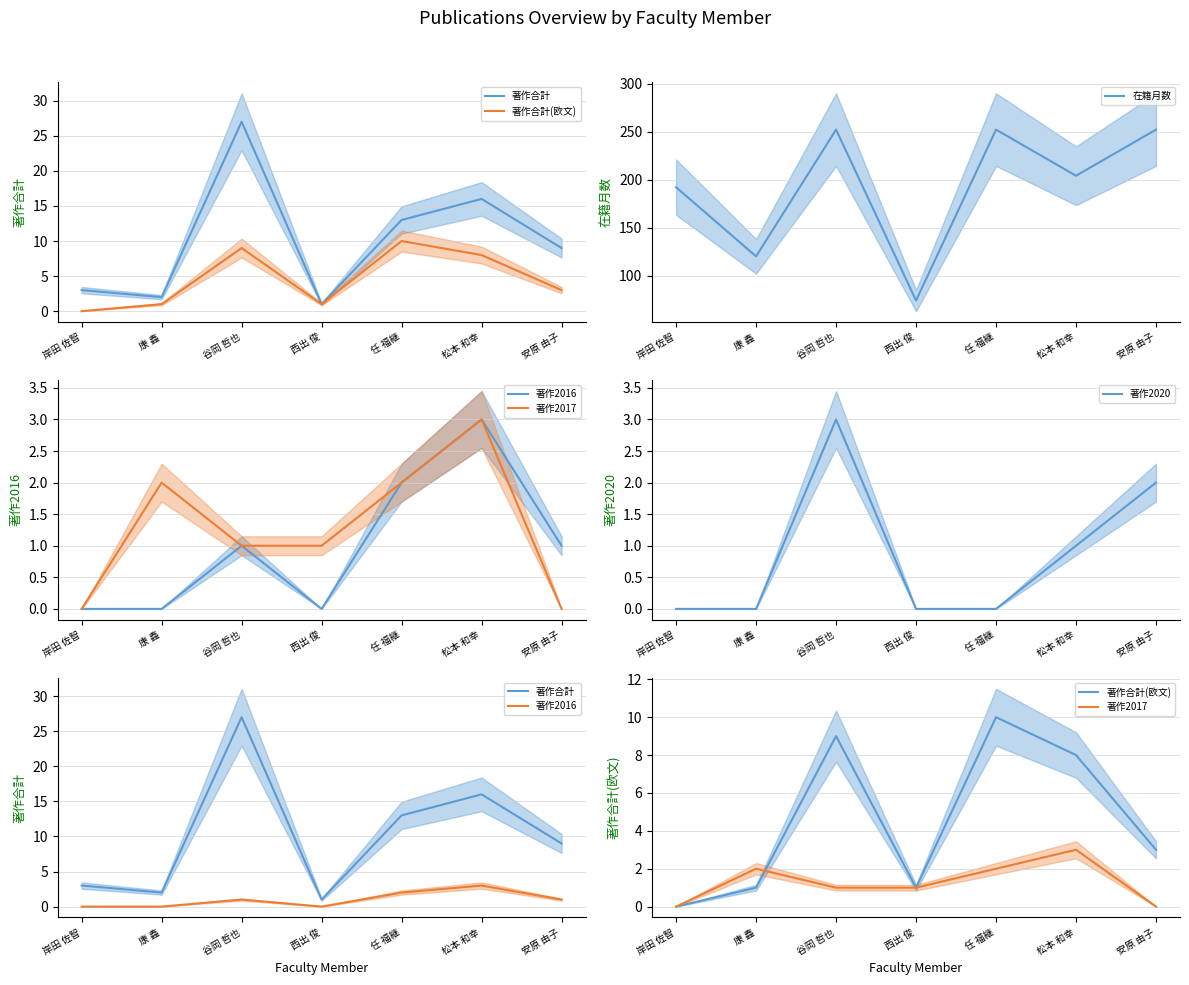

The value of 著作2020 at 谷岡 哲也 is 1. True or false?

False